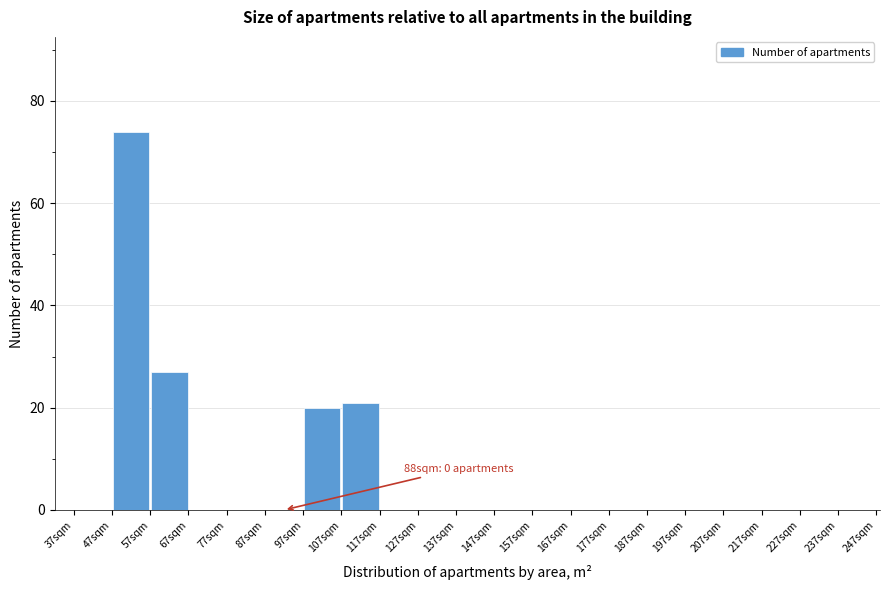

Which range on the x-axis has the tallest bar?

47 to 57